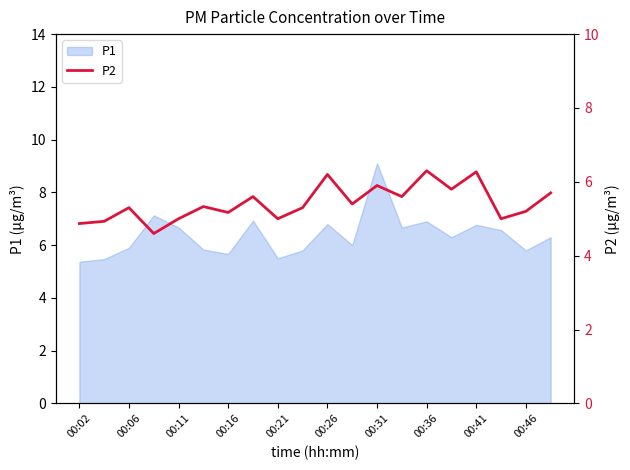

At which label does P1 reach its peak?

00:31